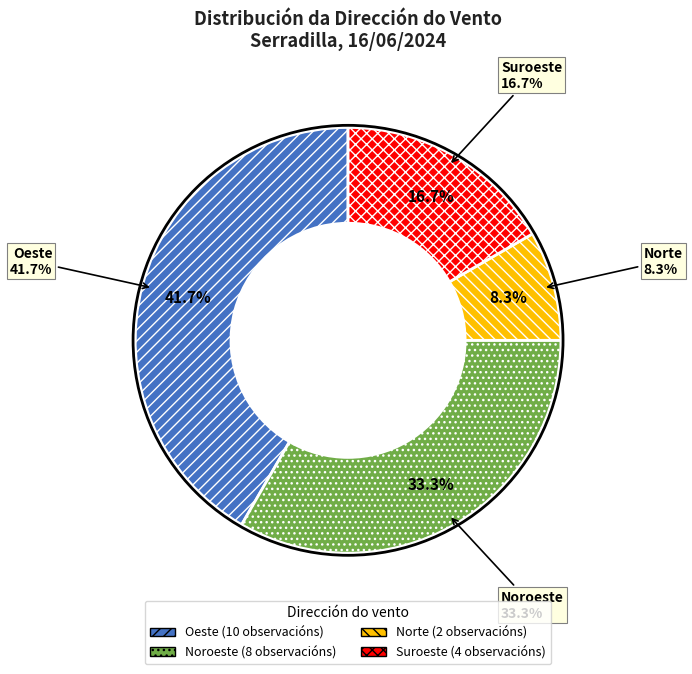

To the nearest percent, what portion does Norte represent?

8%